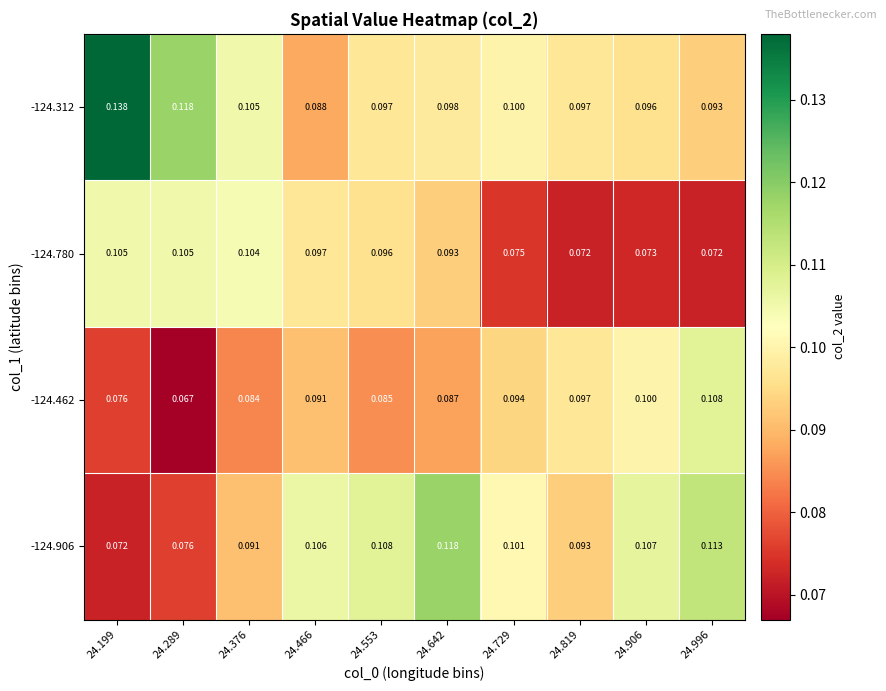

Which series has the largest range (max minus min)?

-124.312